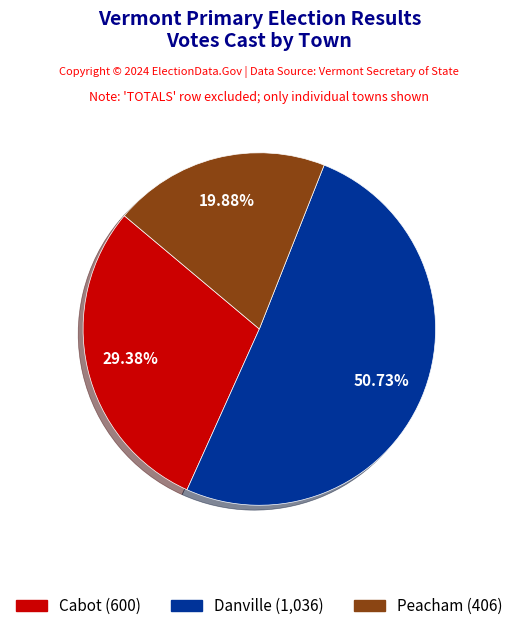

Which category has the biggest portion of the pie?

Danville